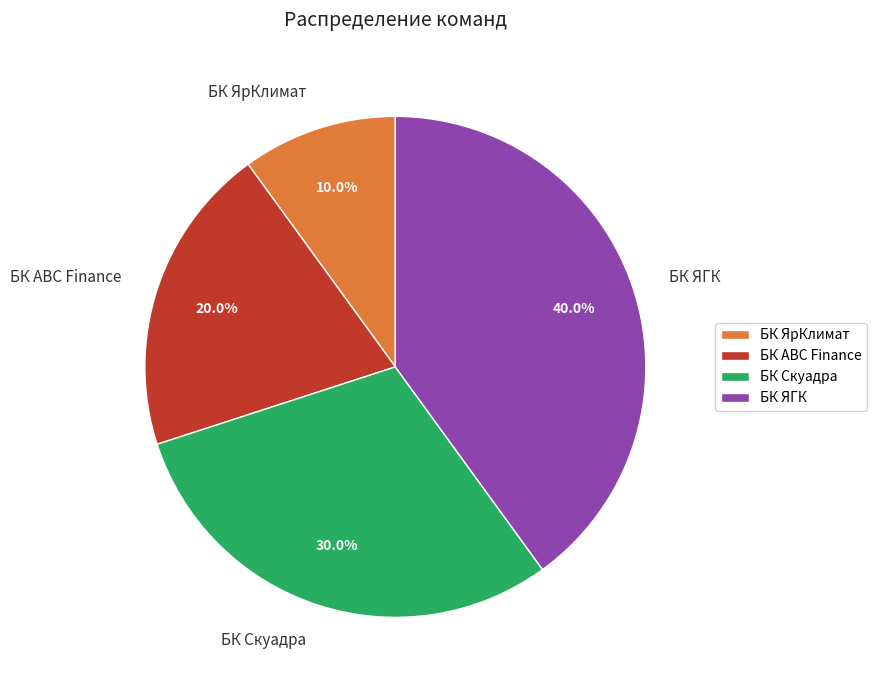

Between БК ABC Finance and БК ЯрКлимат, which is larger?

БК ABC Finance